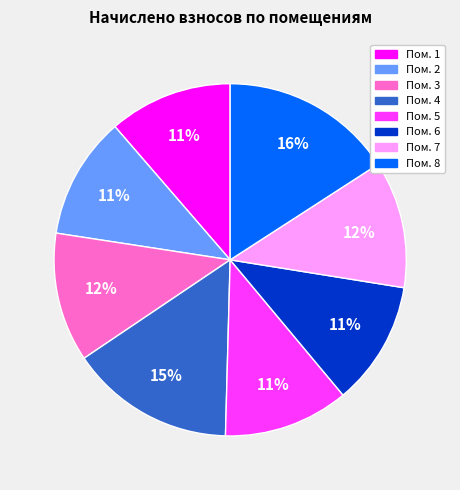

To the nearest percent, what is the average slice percentage?

12%